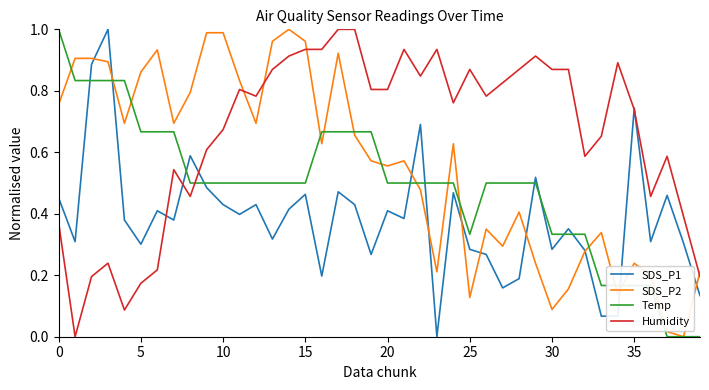

List the series in order of their overall mean, highest first.

Humidity, SDS_P2, Temp, SDS_P1